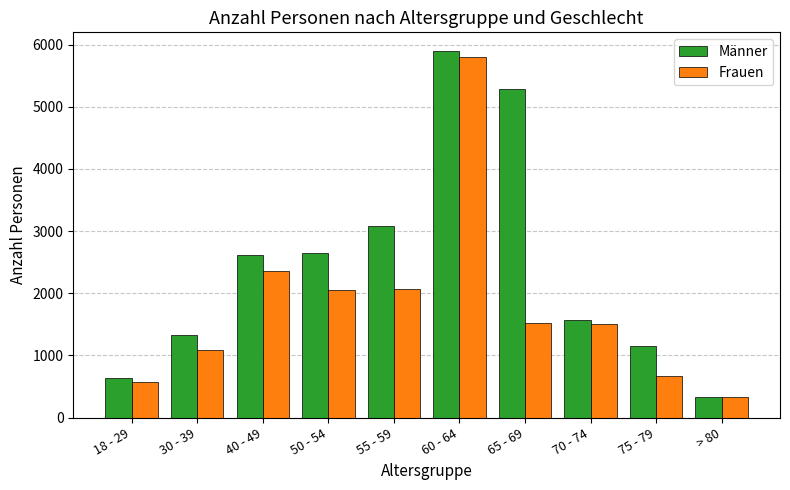

What is the difference between the maximum and second lowest values in the Männer series?

5262